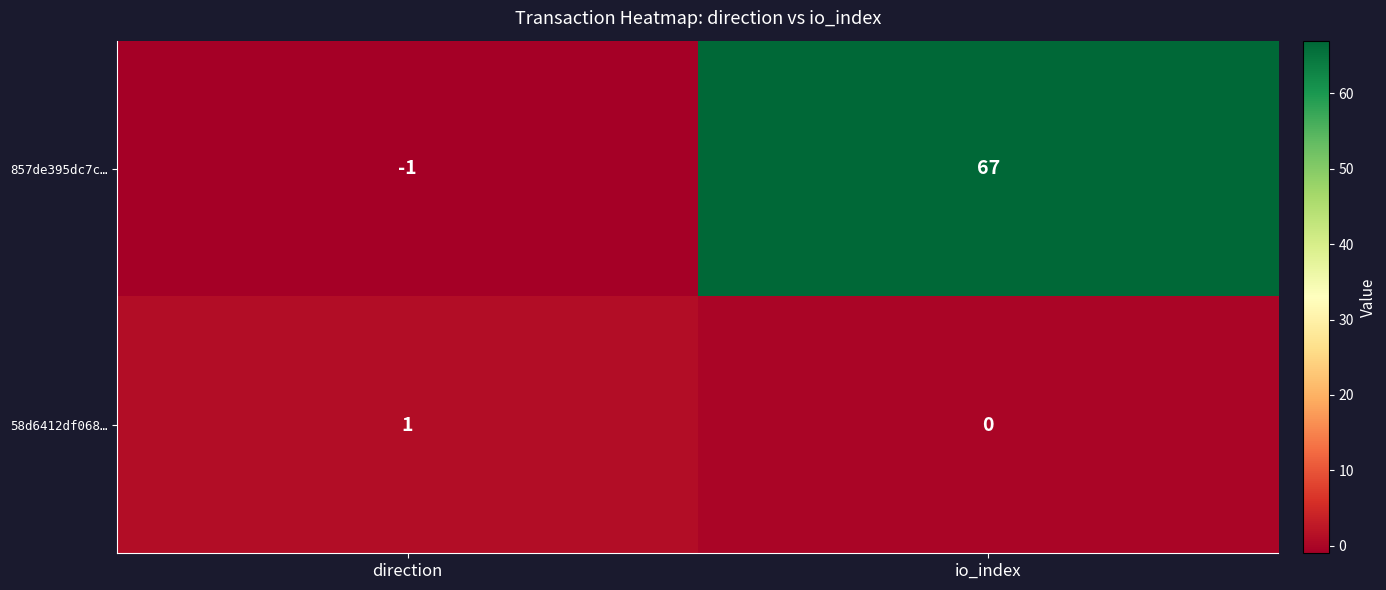

Rank the series at io_index from highest to lowest value.

857de395dc7c…, 58d6412df068…